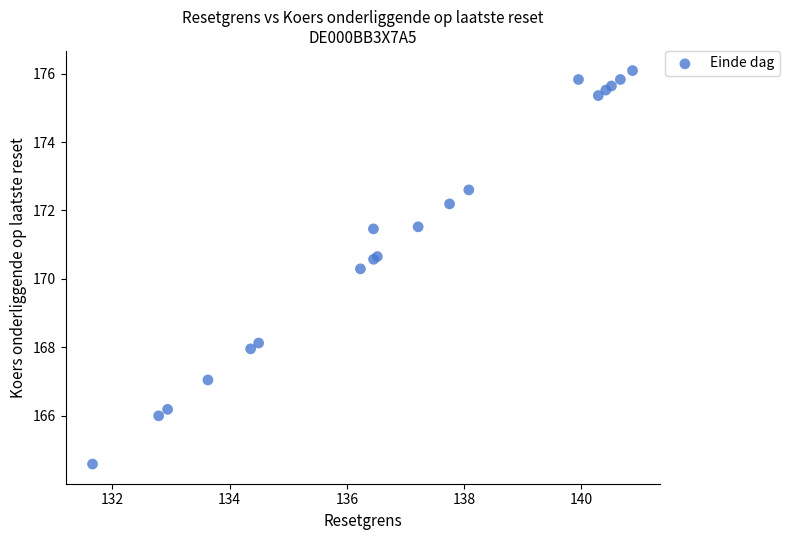

What Y value in the scatter plot is closest to 170?

170.3